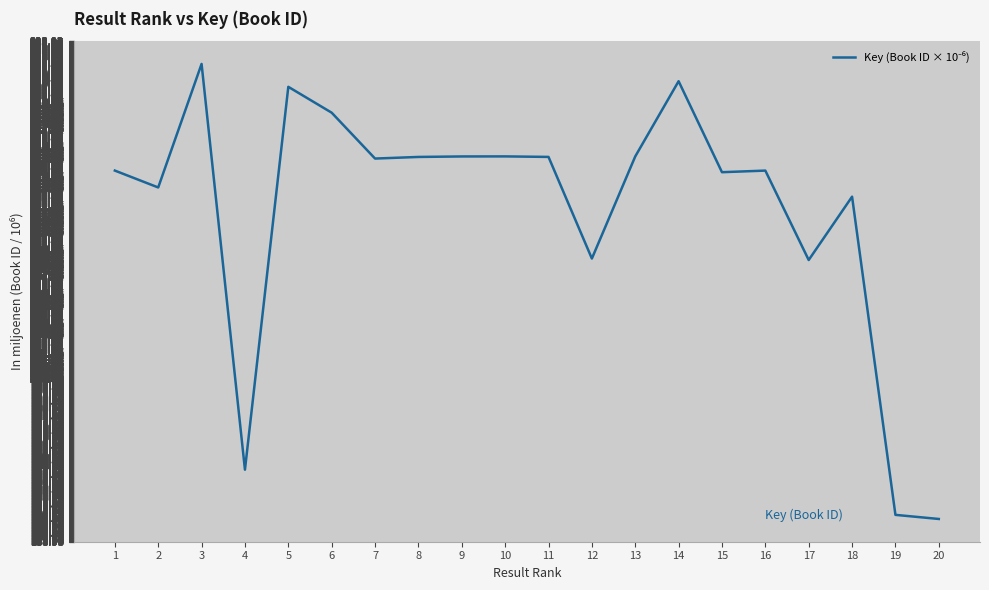

How many series are shown in this chart?

1